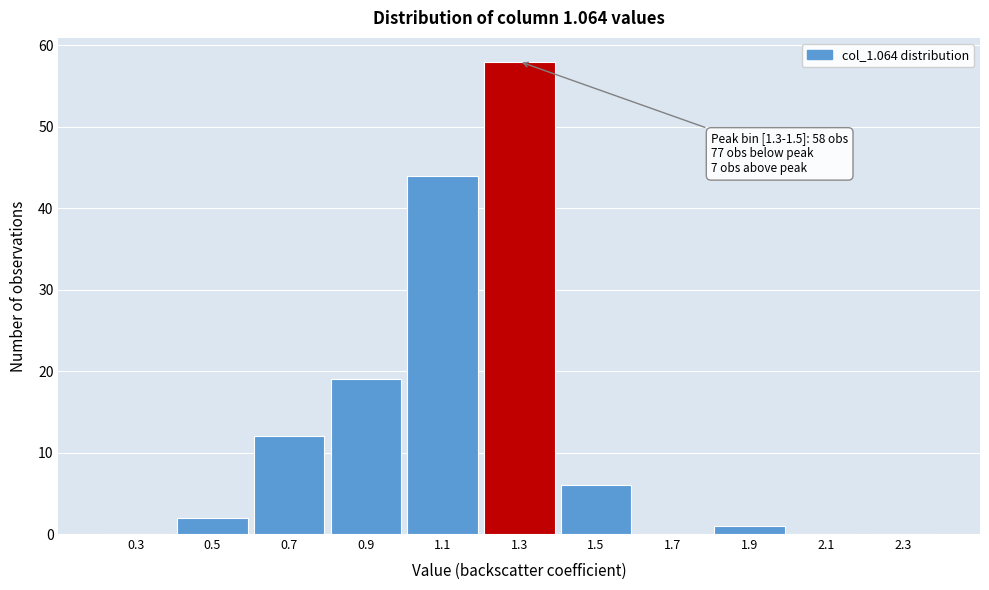

Reading right to left, extract all data points from this chart.

2.3=0	2.1=0	1.9=1	1.7=0	1.5=6	1.3=58	1.1=44	0.9=19	0.7=12	0.5=2	0.3=0